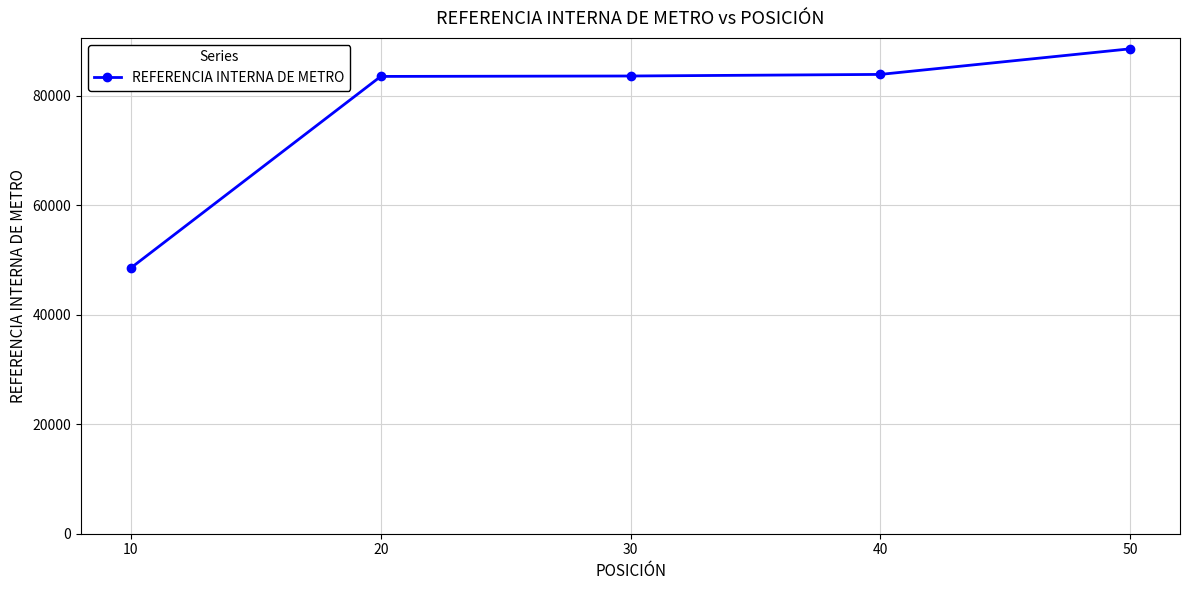

Count the number of categories in the chart.

5